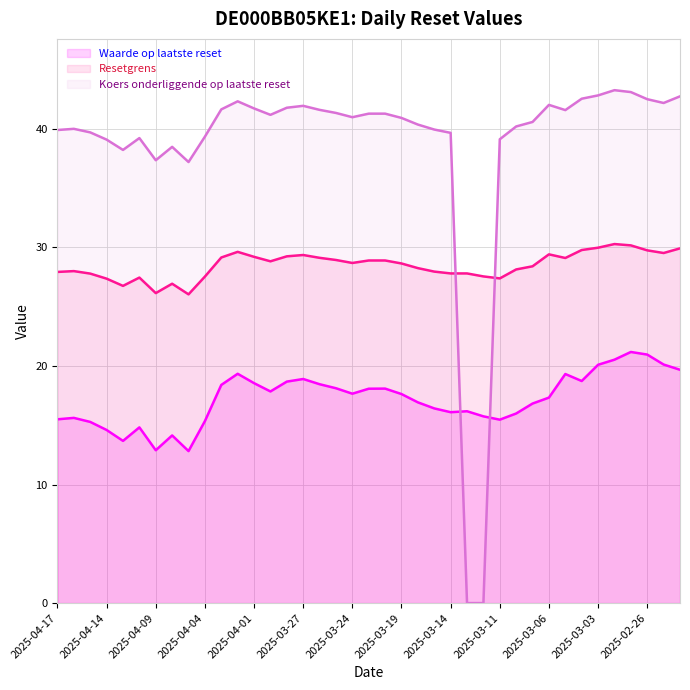

Rank the series by their average value, from lowest to highest.

Waarde op laatste reset, Resetgrens, Koers onderliggende op laatste reset